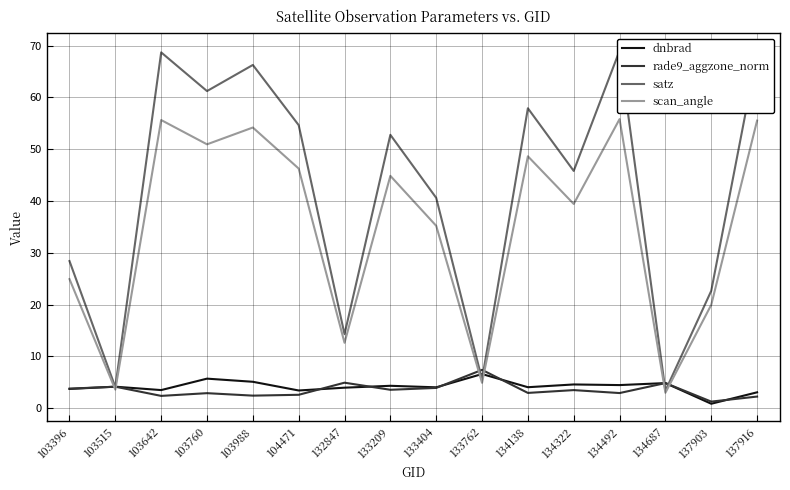

At which category is the sum across all series the highest?

134492